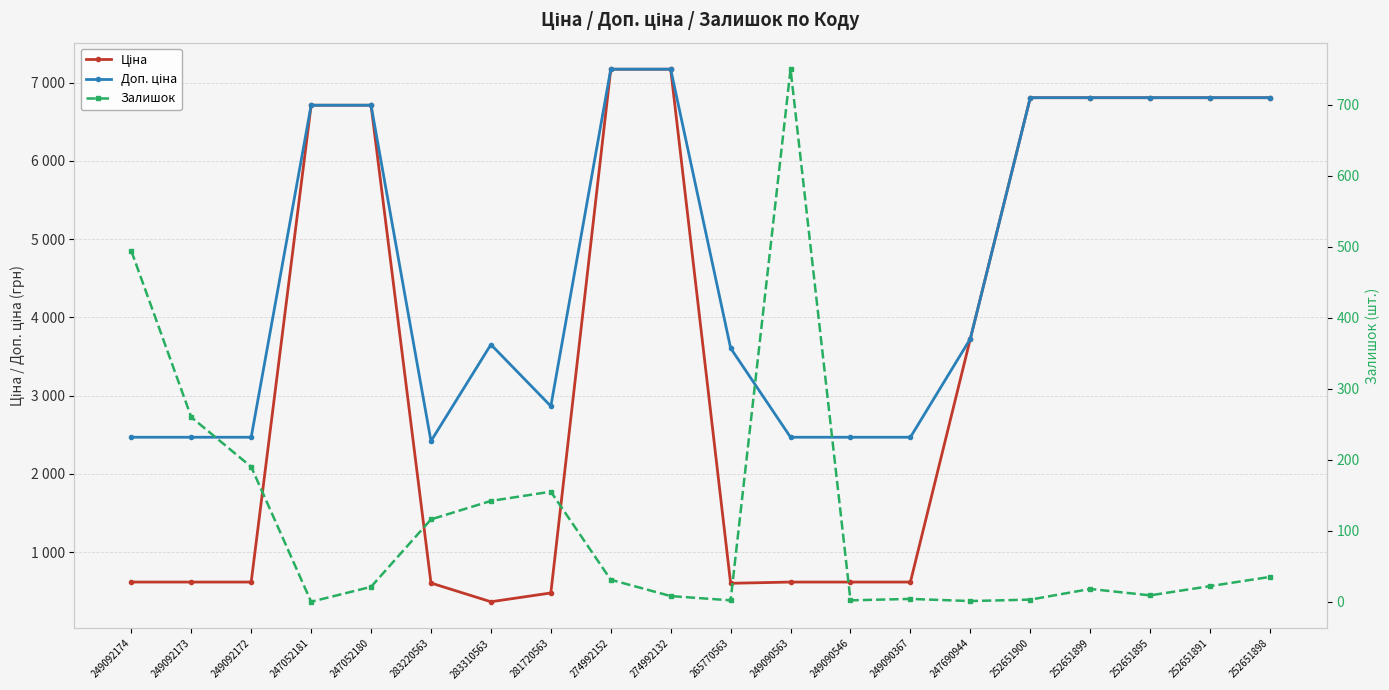

Which label corresponds to the smallest value in the chart?

247052181